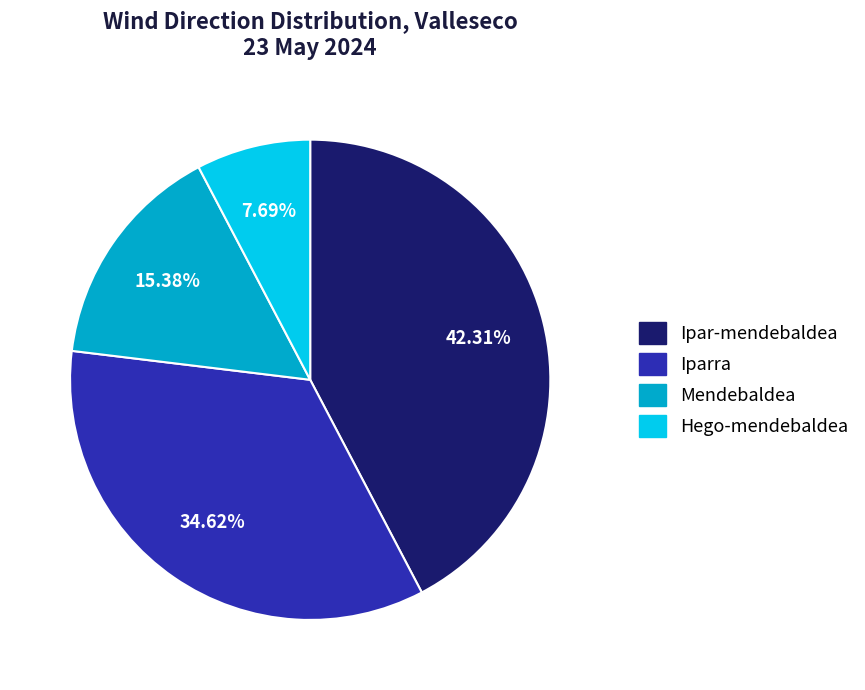

Which has a higher value, Hego-mendebaldea or Mendebaldea?

Mendebaldea